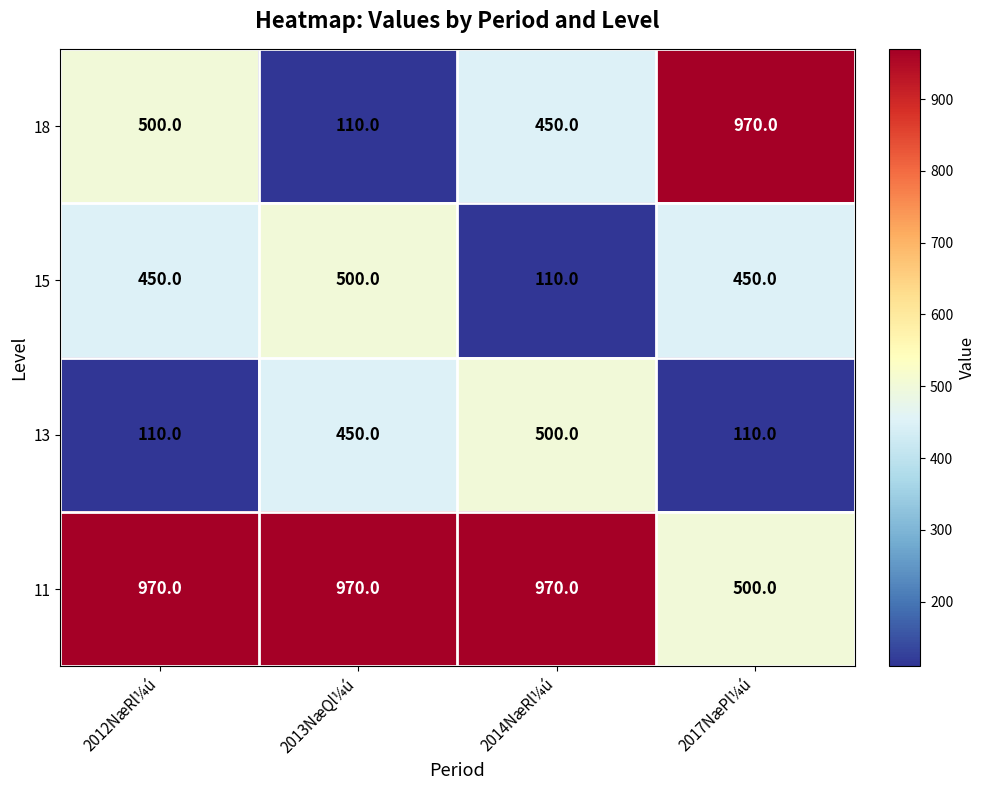

What is the sum of the 18 values at 2014NæRl¼ú and 2012NæRl¼ú?

950